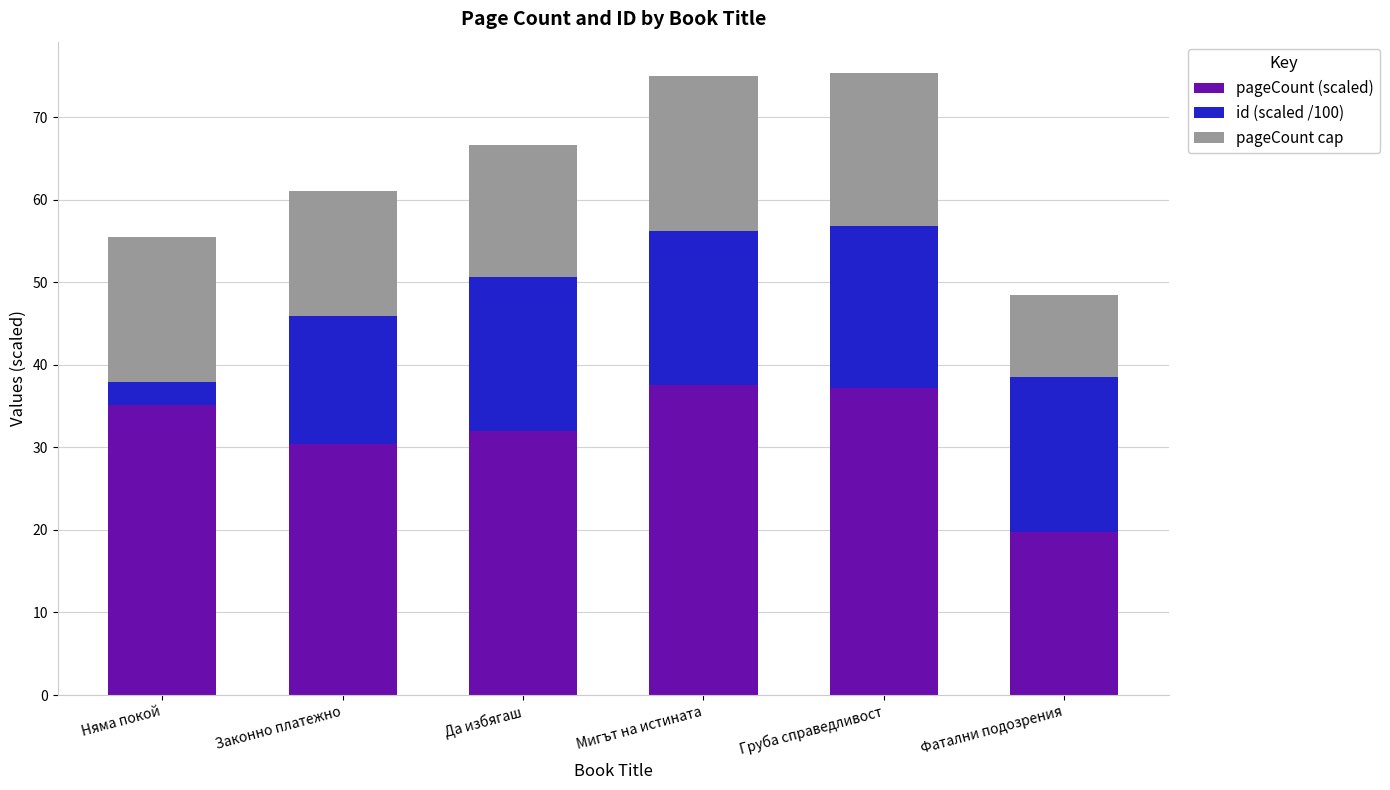

What is the difference between the pageCount (scaled) values at Законно платежно and Фатални подозрения?

10.6